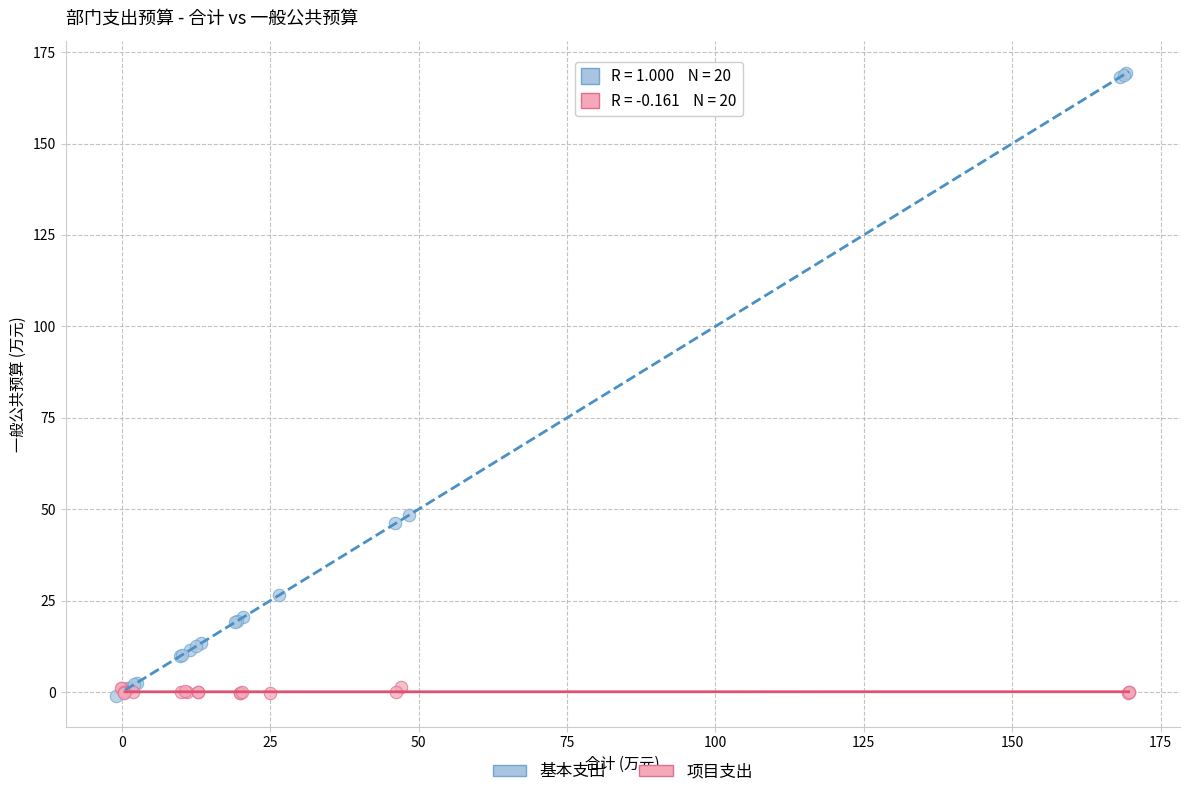

Which series has the widest spread of Y values?

基本支出